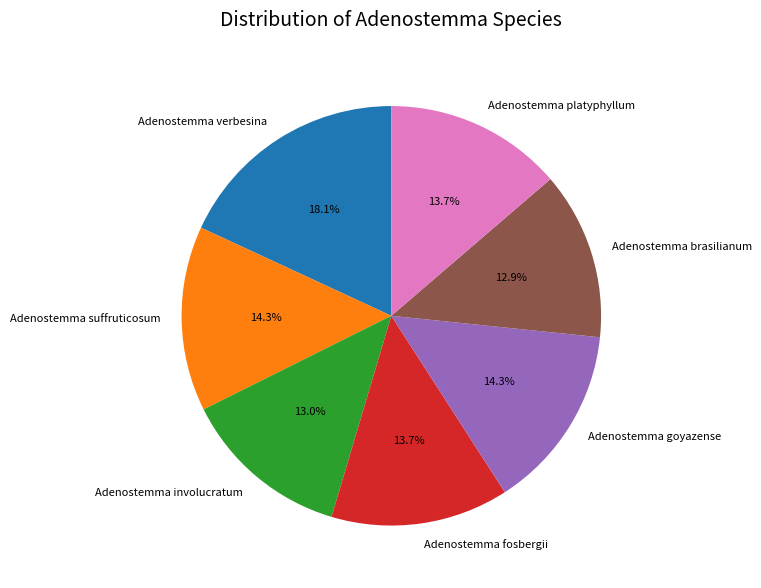

Which has a higher value, Adenostemma fosbergii or Adenostemma goyazense?

Adenostemma goyazense